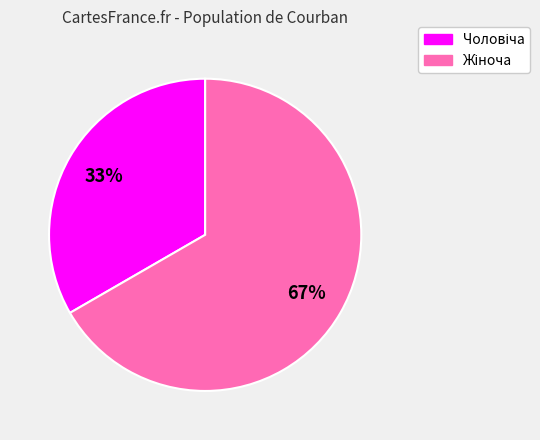

Is there a majority slice in this chart?

Yes